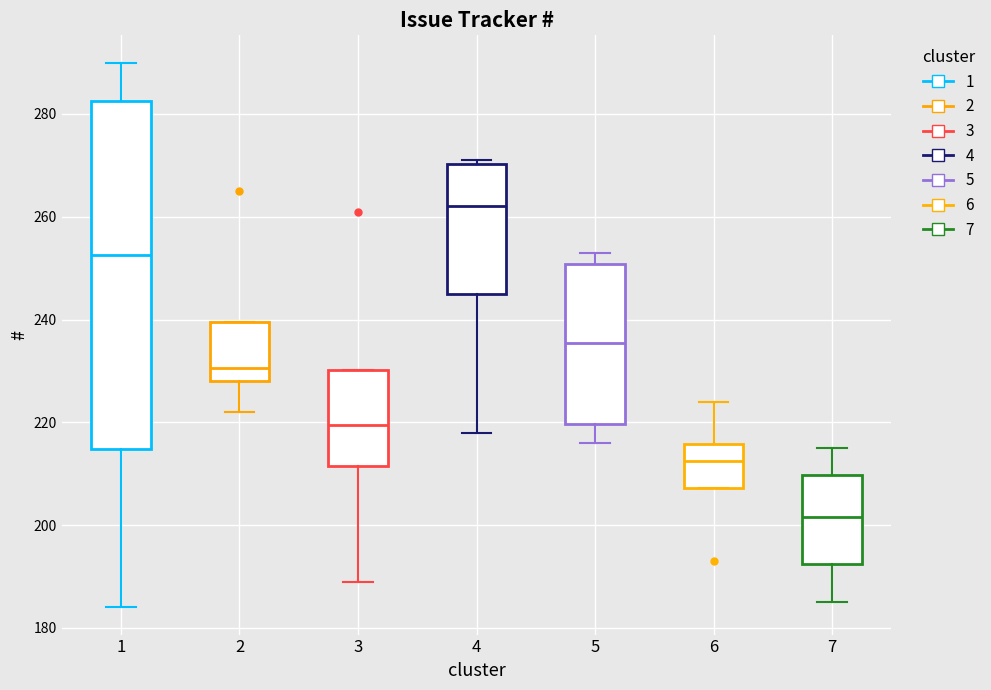

Where is the upper edge of the box at x = 1 on the y-axis? The values are not printed on the chart, so give them approximately, as read against the axis.

282